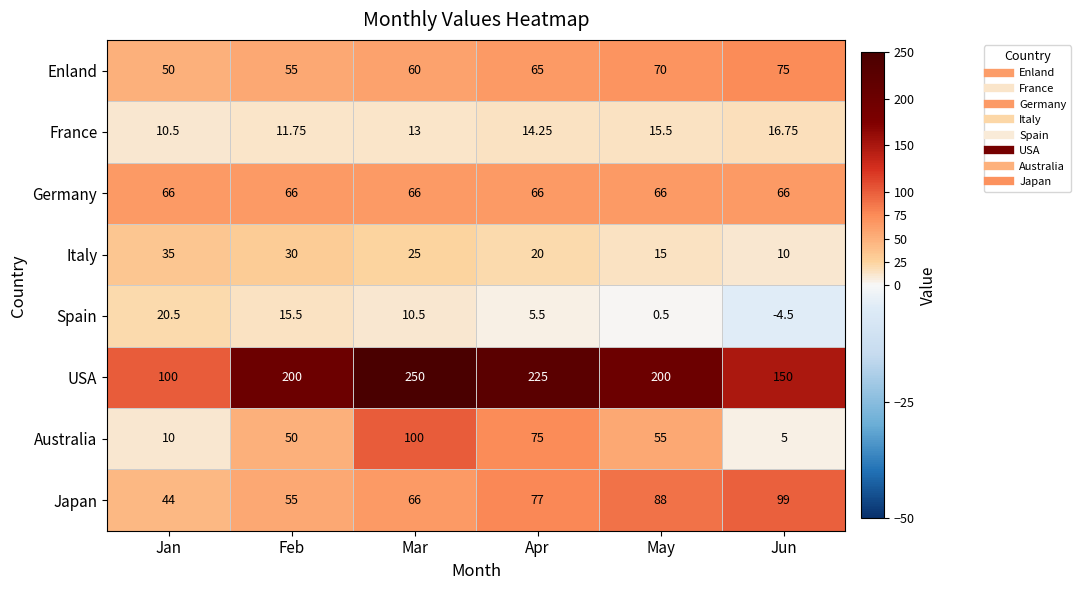

Rank the series by their maximum value, from highest to lowest.

USA, Australia, Japan, Enland, Germany, Italy, Spain, France